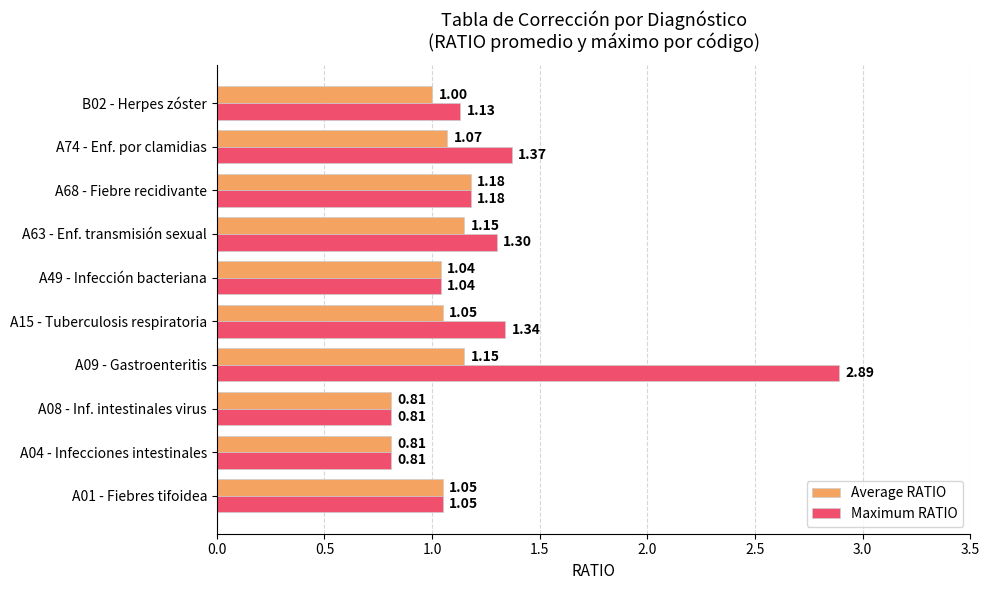

What are all the series names shown in the legend?

Average RATIO, Maximum RATIO